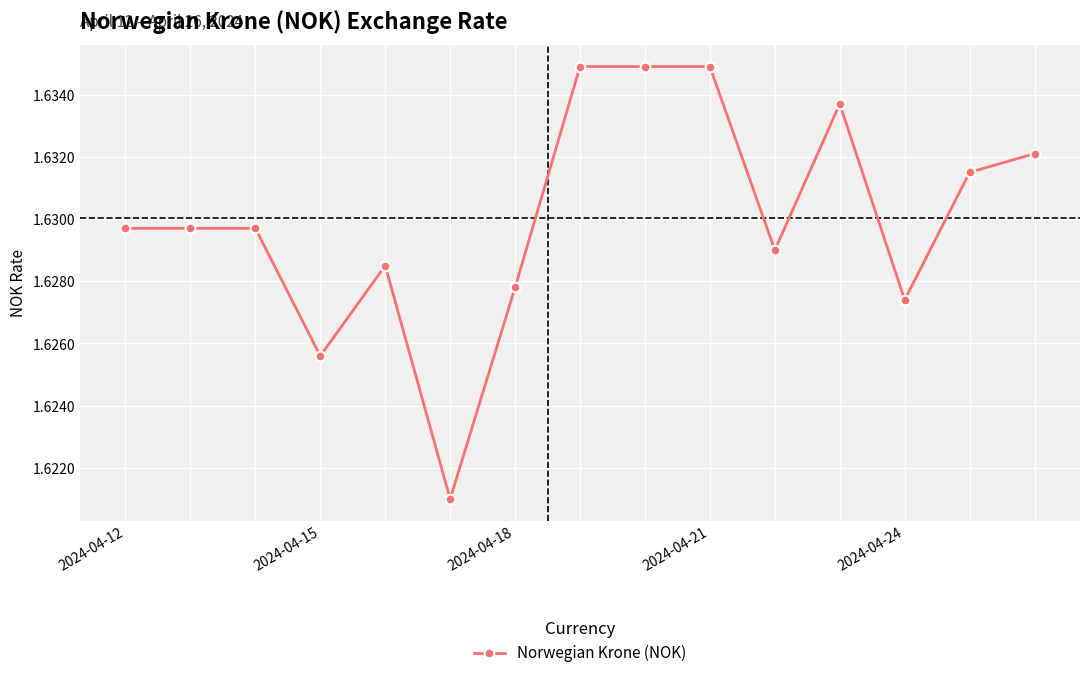

True or false: there are more than 0 points higher than both neighbors.

True